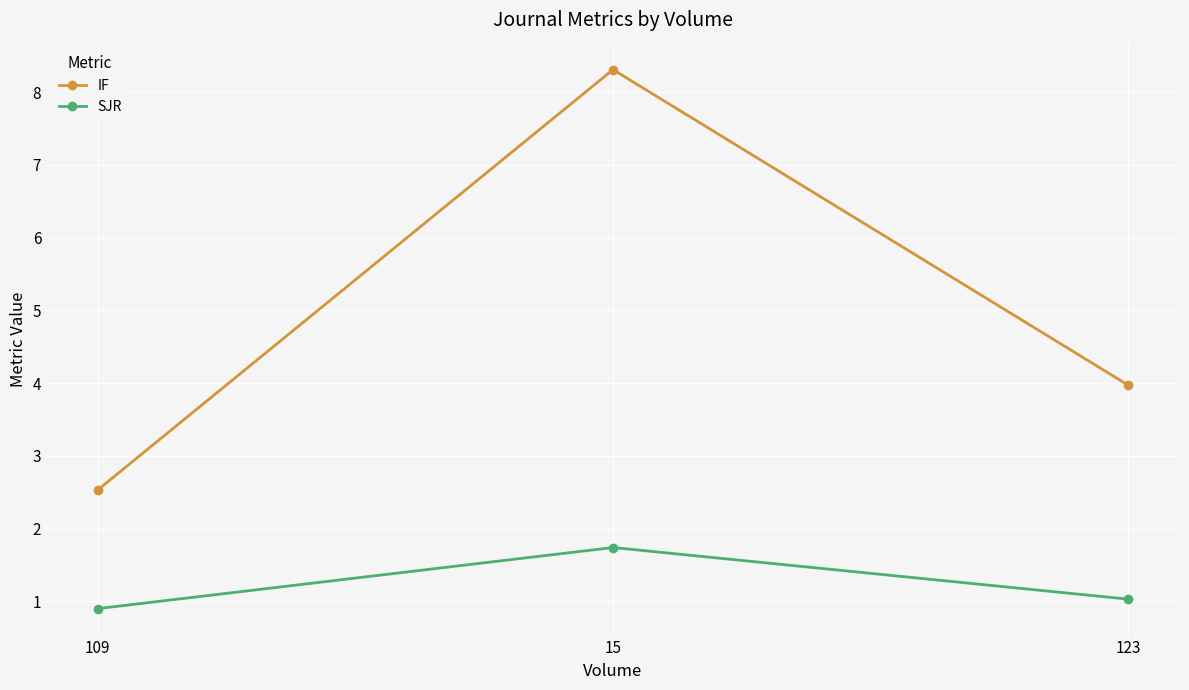

Is this an area chart (filled region under the line)?

No